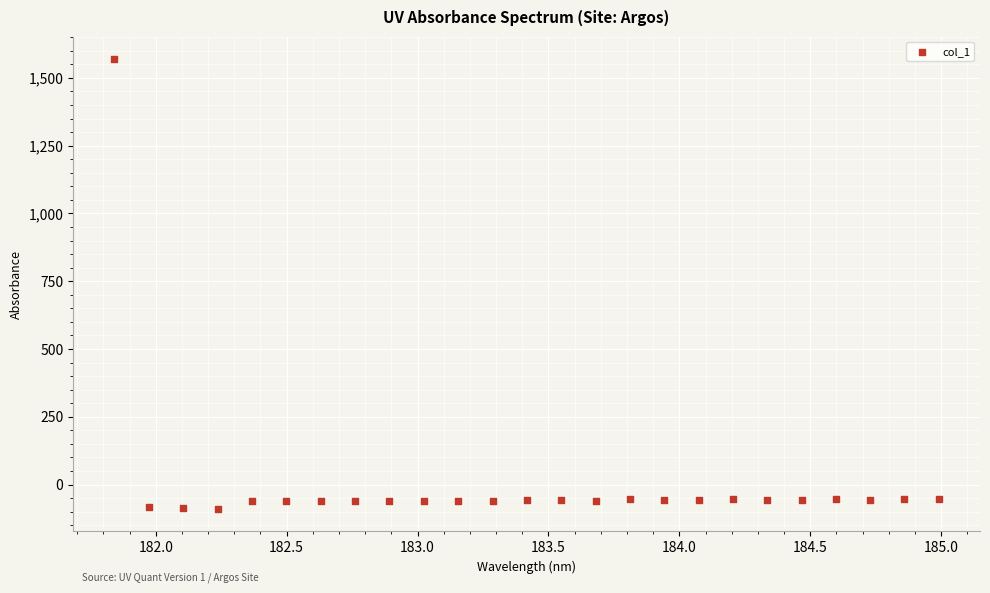

What is the range of Y values (max minus min)?

1657.8